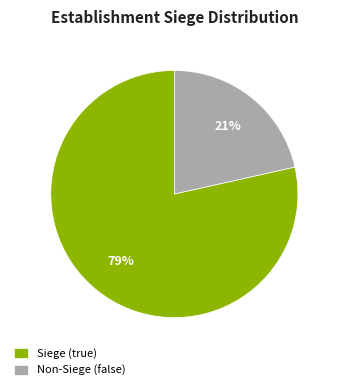

What is the ratio of the value at Non-Siege (false) to the value at Siege (true)?

0.3